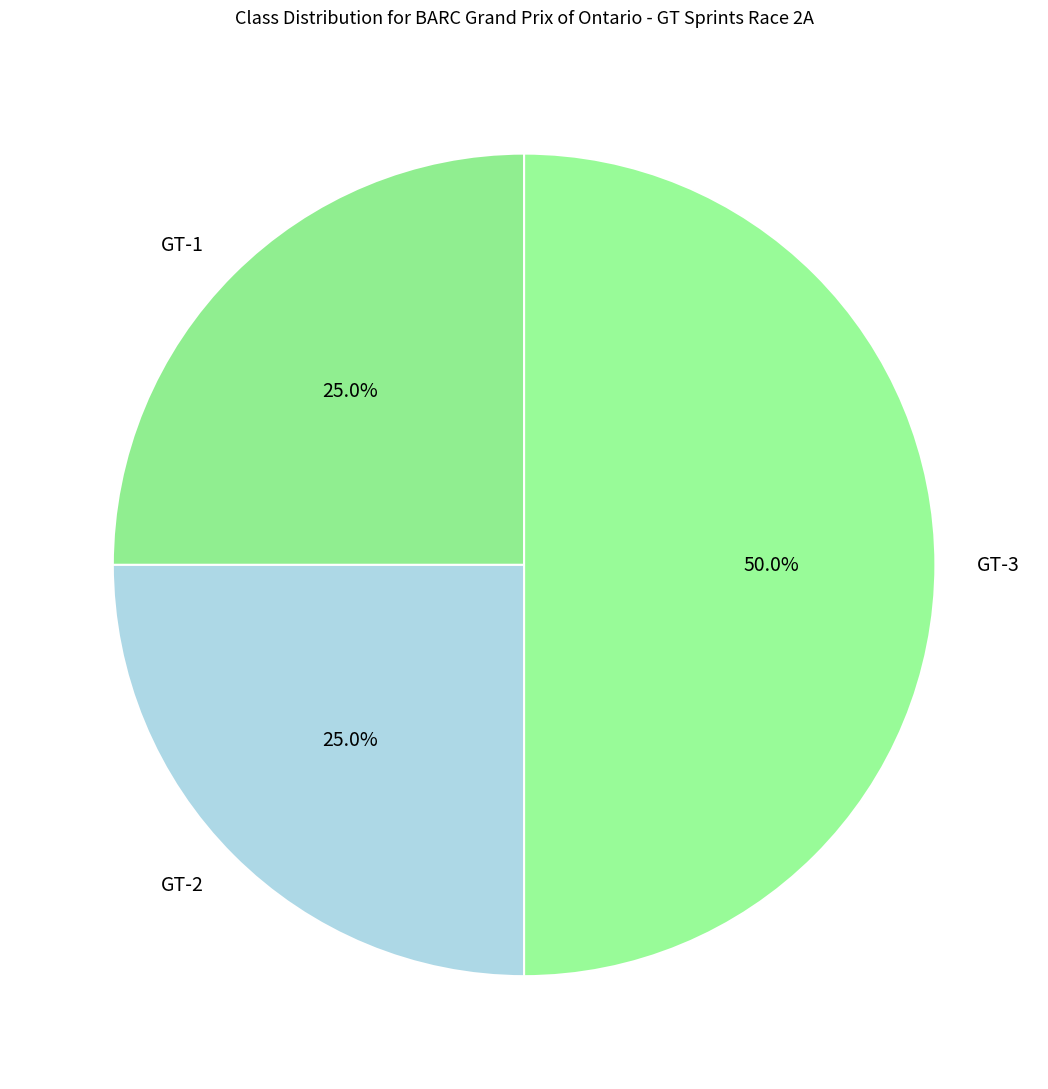

Is GT-2 the majority of the pie?

No